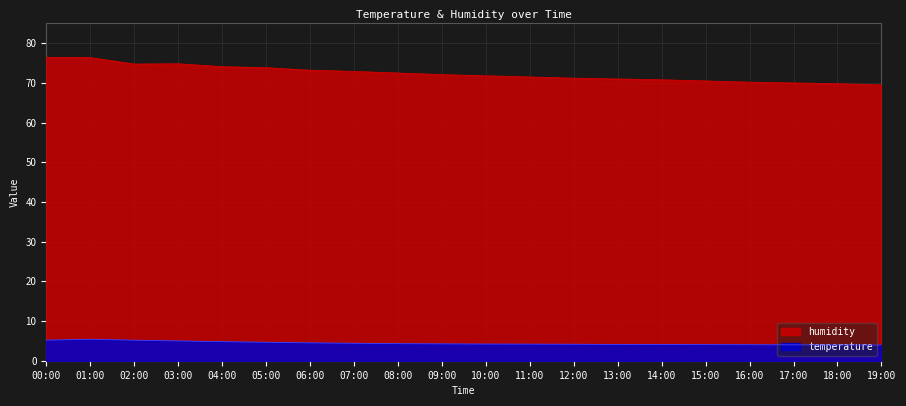

What is the label of the 12th point from the right?

08:00